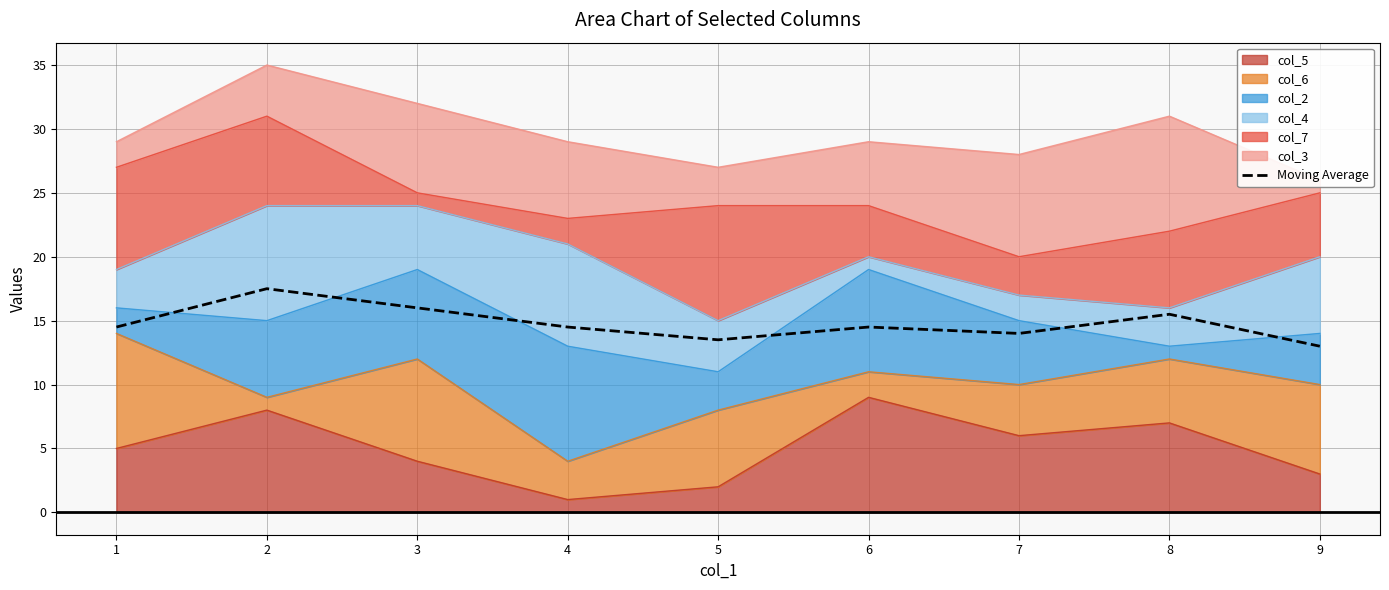

How many values are between 14 and 15?

4